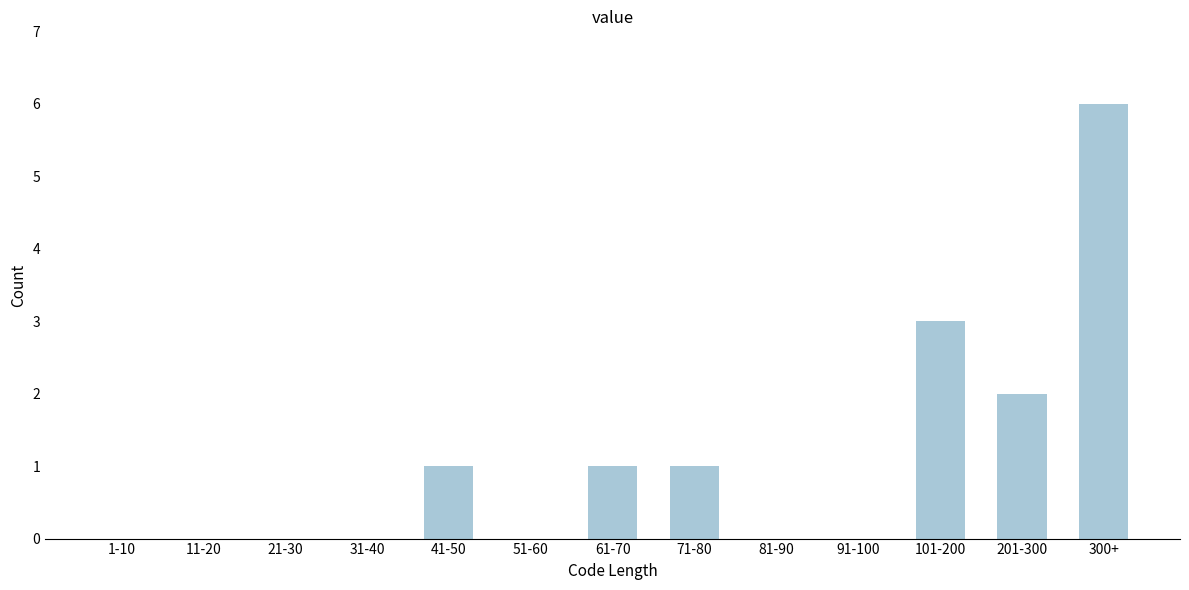

Reading left to right, extract all data points from this chart.

1-10=0	11-20=0	21-30=0	31-40=0	41-50=1	51-60=0	61-70=1	71-80=1	81-90=0	91-100=0	101-200=3	201-300=2	300+=6